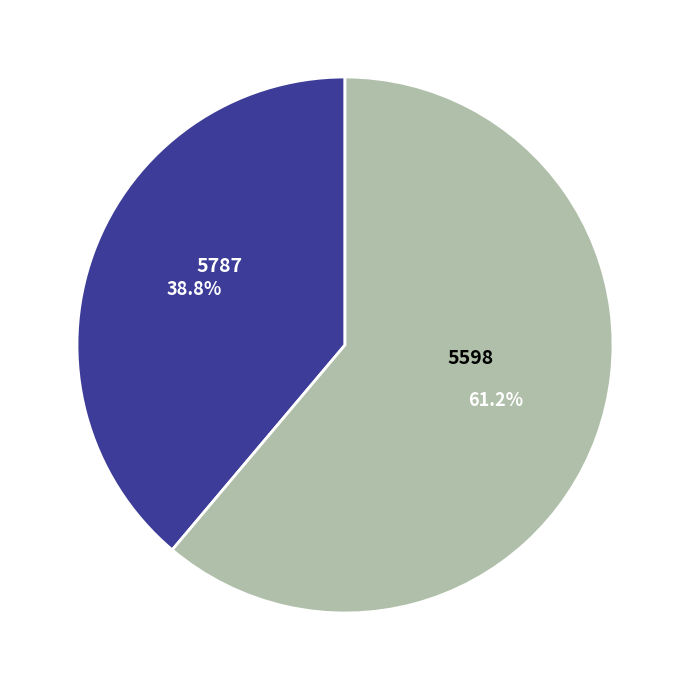

Rank the categories by value from lowest to highest.

5787, 5598